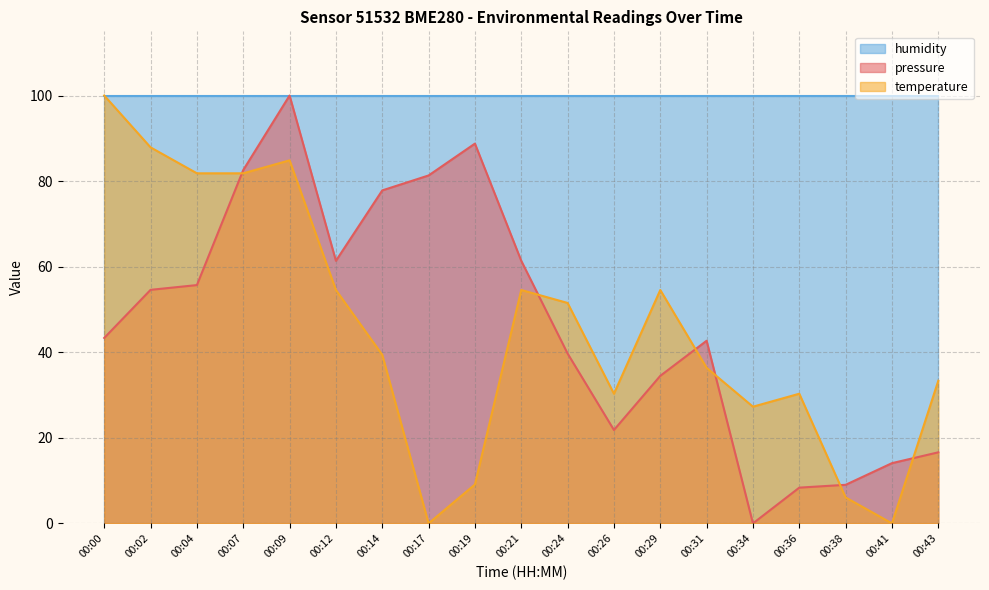

Does the chart have visible grid lines?

Yes